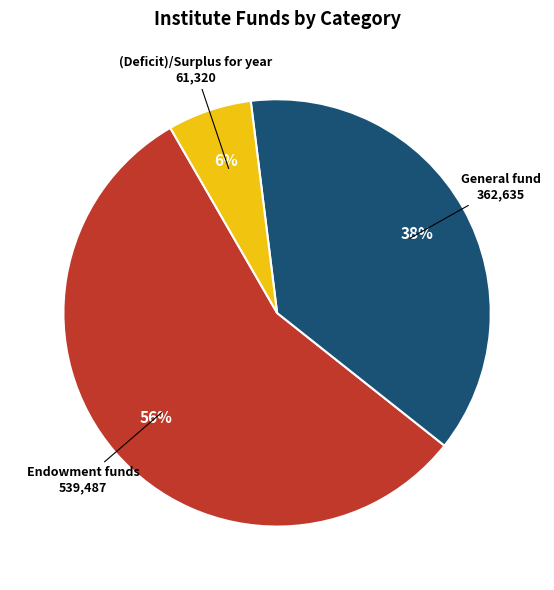

To the nearest percent, what is the average slice percentage?

33%